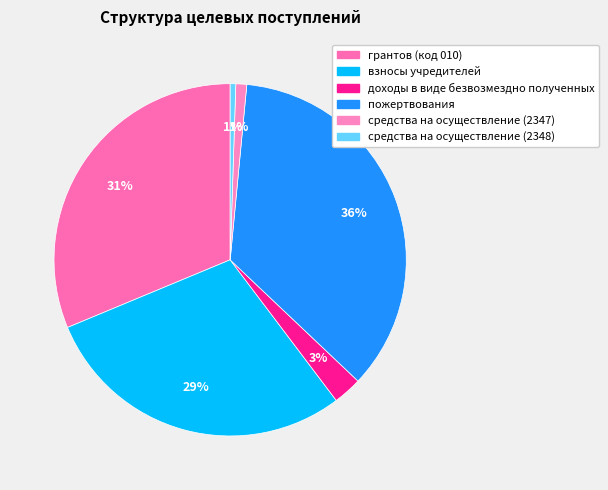

How many segments does this pie chart have?

6